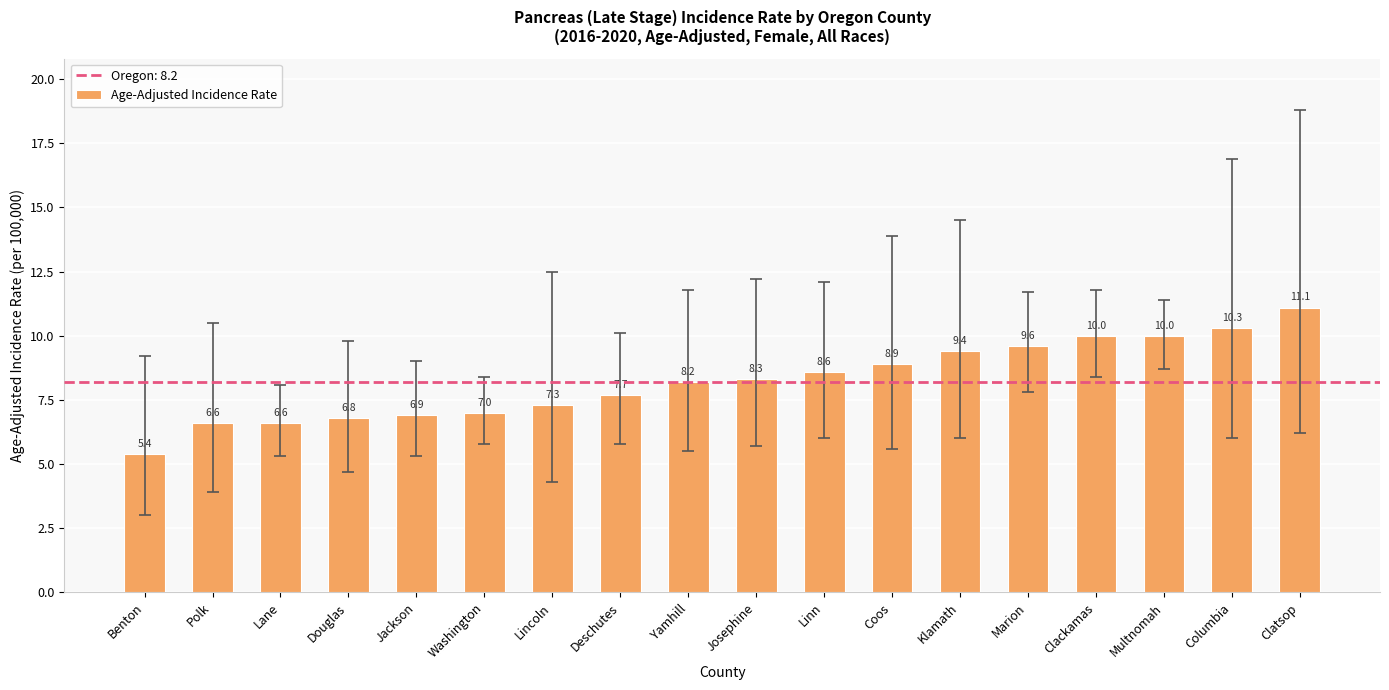

Is it true that the value at Jackson is 2.1?

False